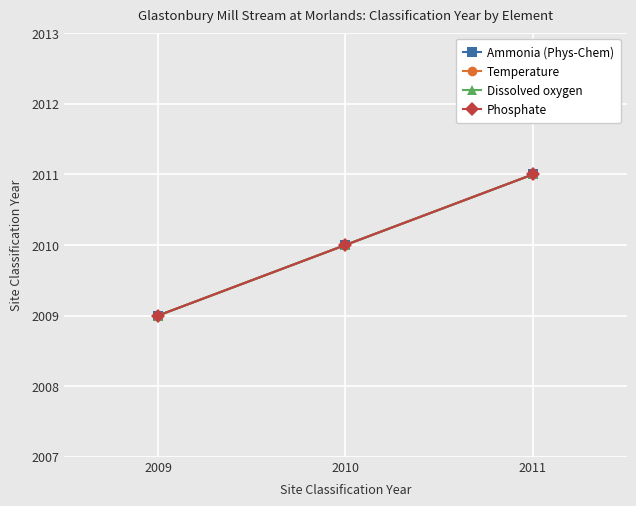

What is the difference between the Dissolved oxygen values at 2010 and 2011?

1